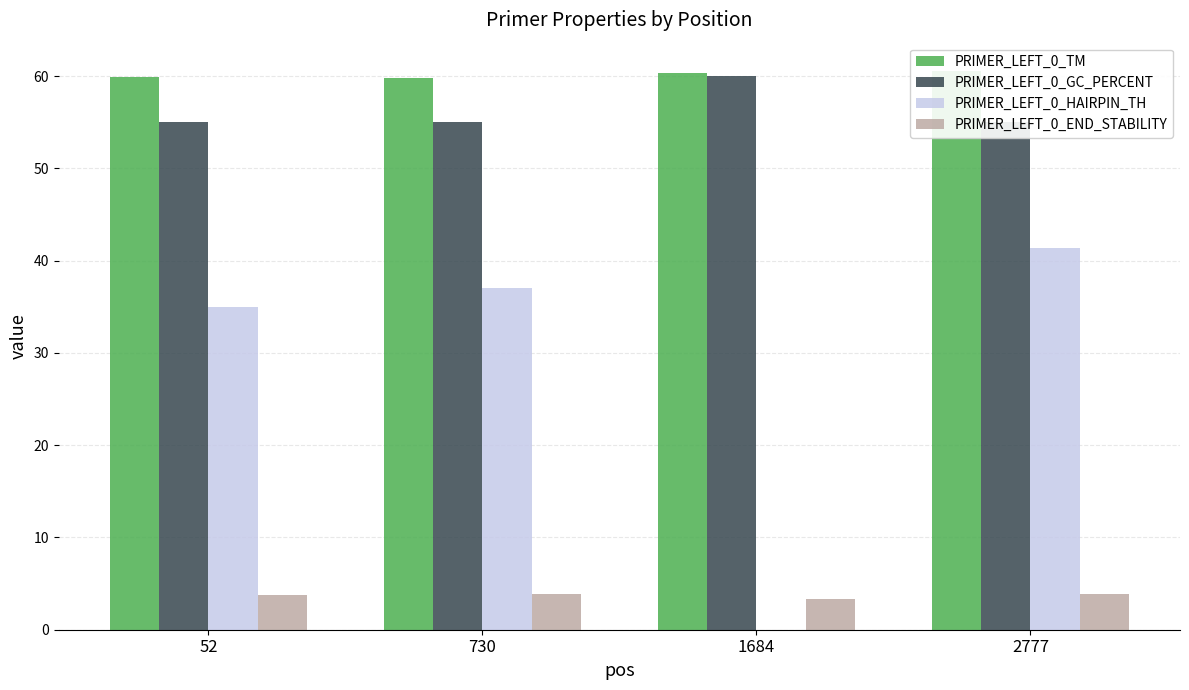

At which category is the sum across all series the highest?

2777